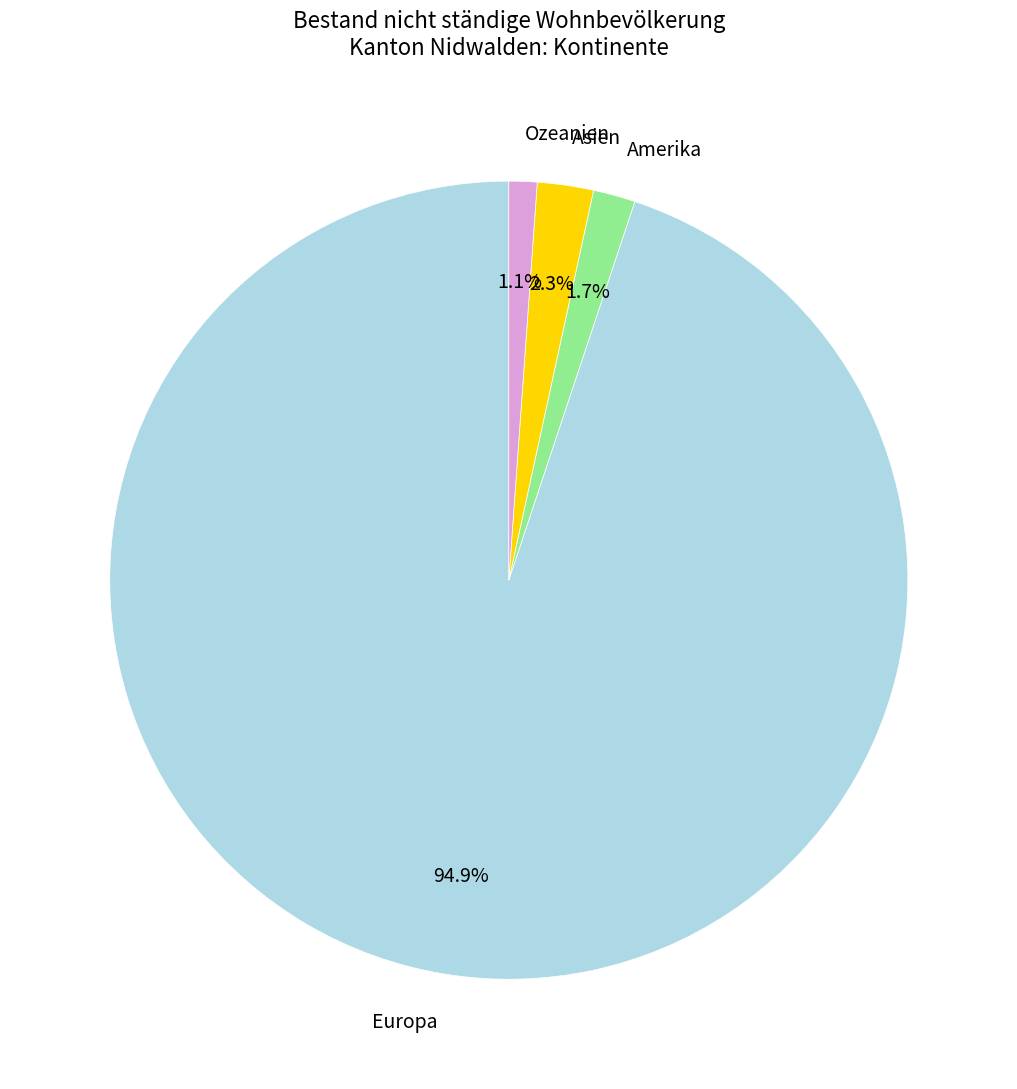

True or false: Ozeanien accounts for 1% of the total.

True